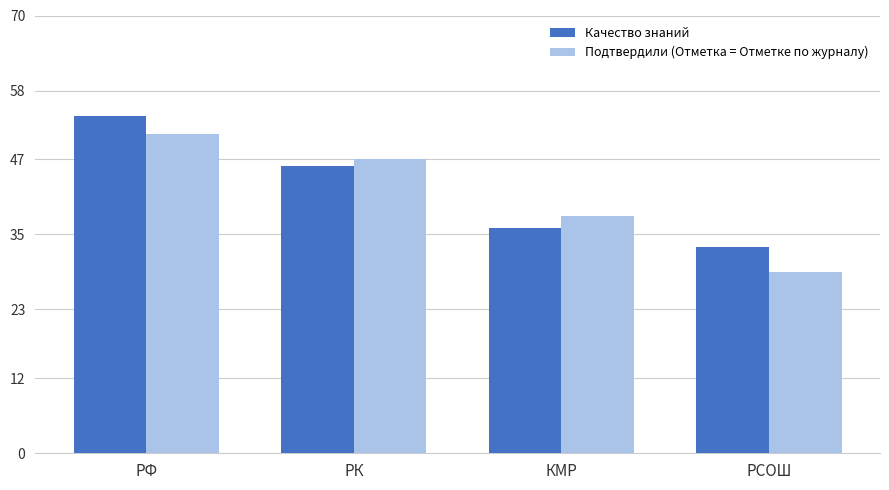

What is the difference between the second highest and minimum values in the Подтвердили (Отметка = Отметке по журналу) series?

18